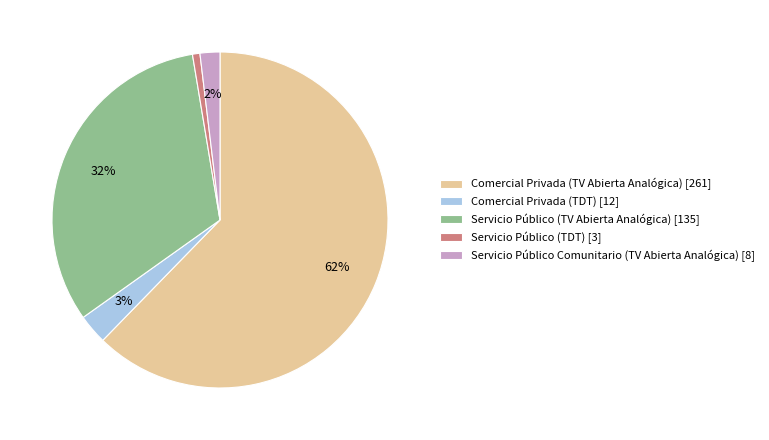

How many slices are in this pie chart?

5